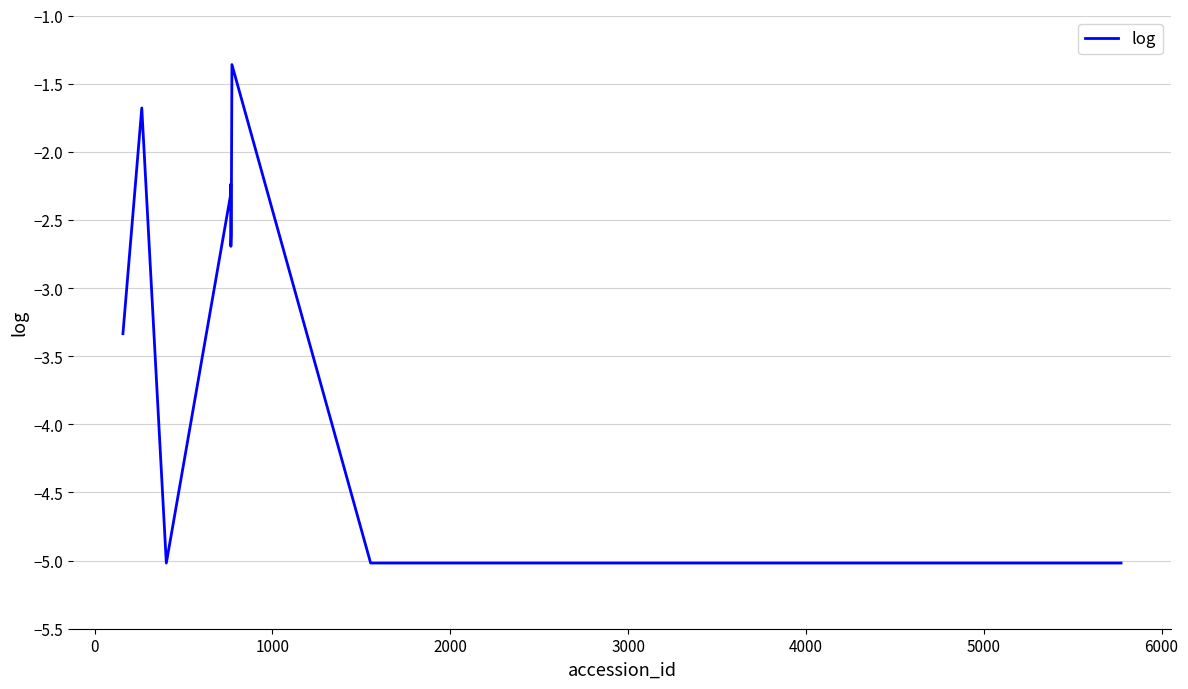

Reading left to right, extract all data points from this chart.

-3.3	-1.7	-5.0	-2.3	-2.2	-2.7	-2.6	-1.4	-5.0	-5.0	-5.0	-5.0	-5.0	-5.0	-5.0	-5.0	-5.0	-5.0	-5.0